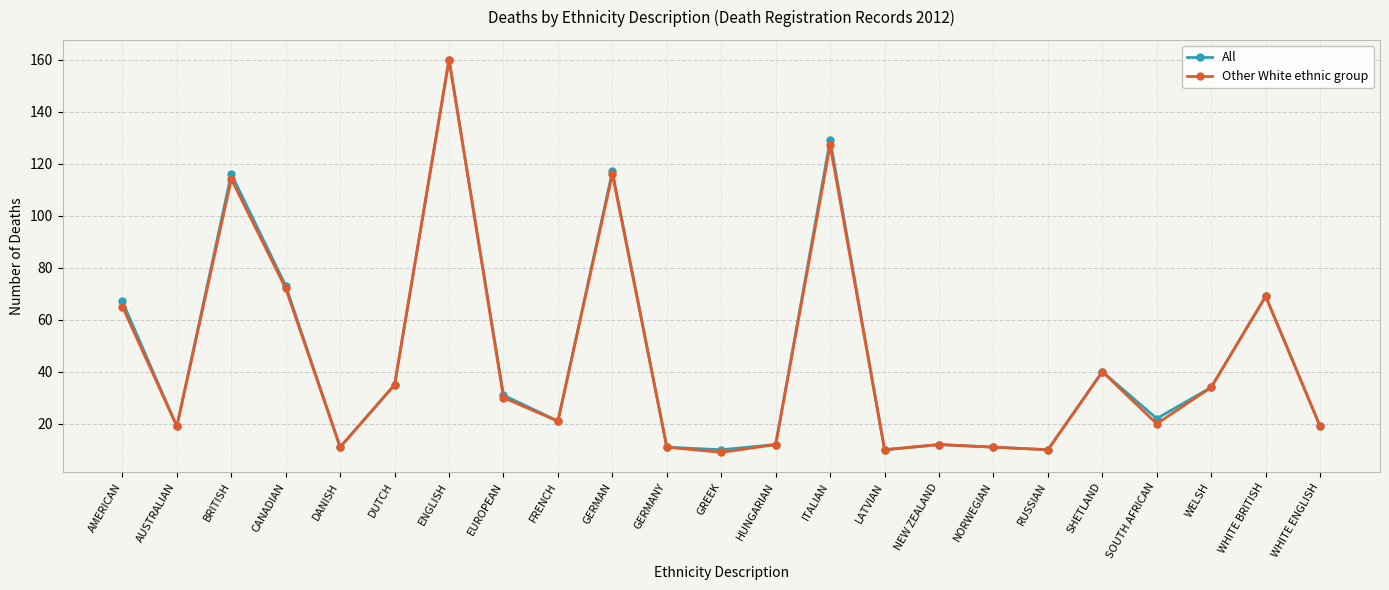

At which label does All reach its peak?

ENGLISH